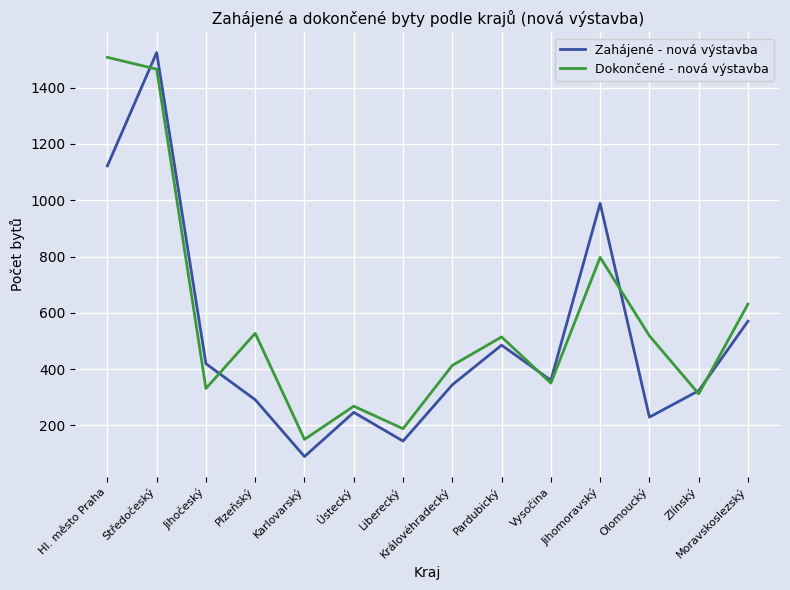

True or false: Dokončené - nová výstavba has a value of 514 at Pardubický.

True